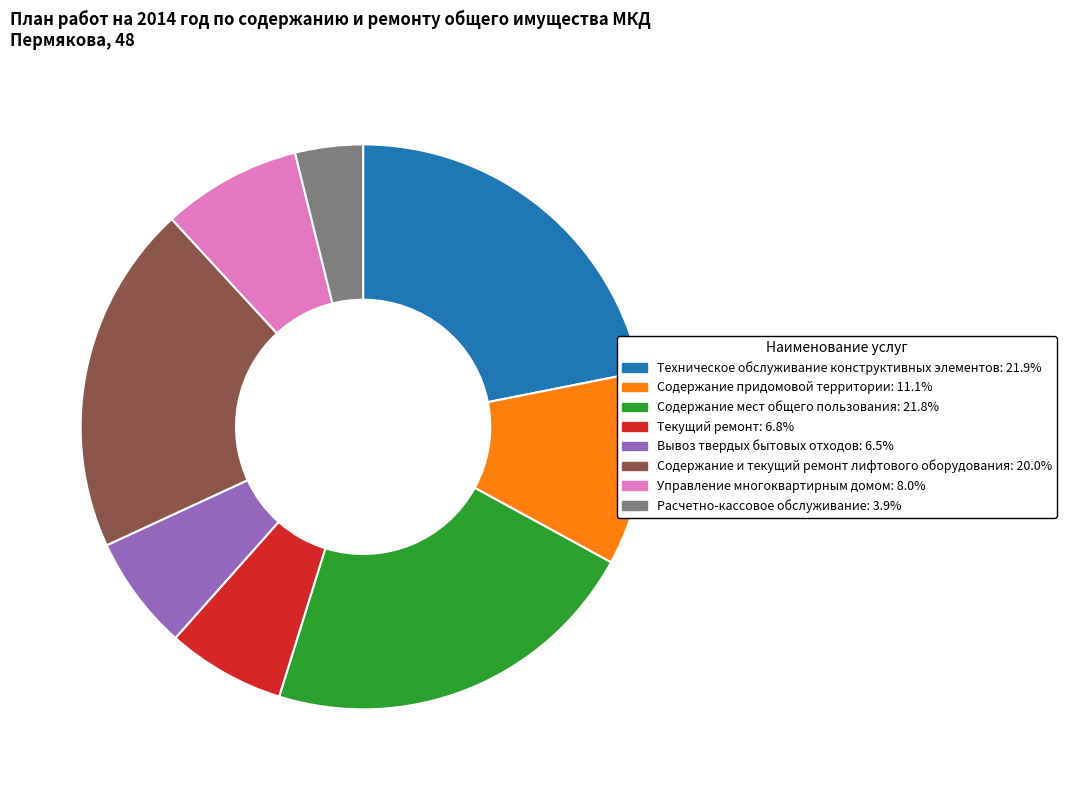

True or false: Техническое обслуживание конструктивных элементов accounts for 22% of the total.

True